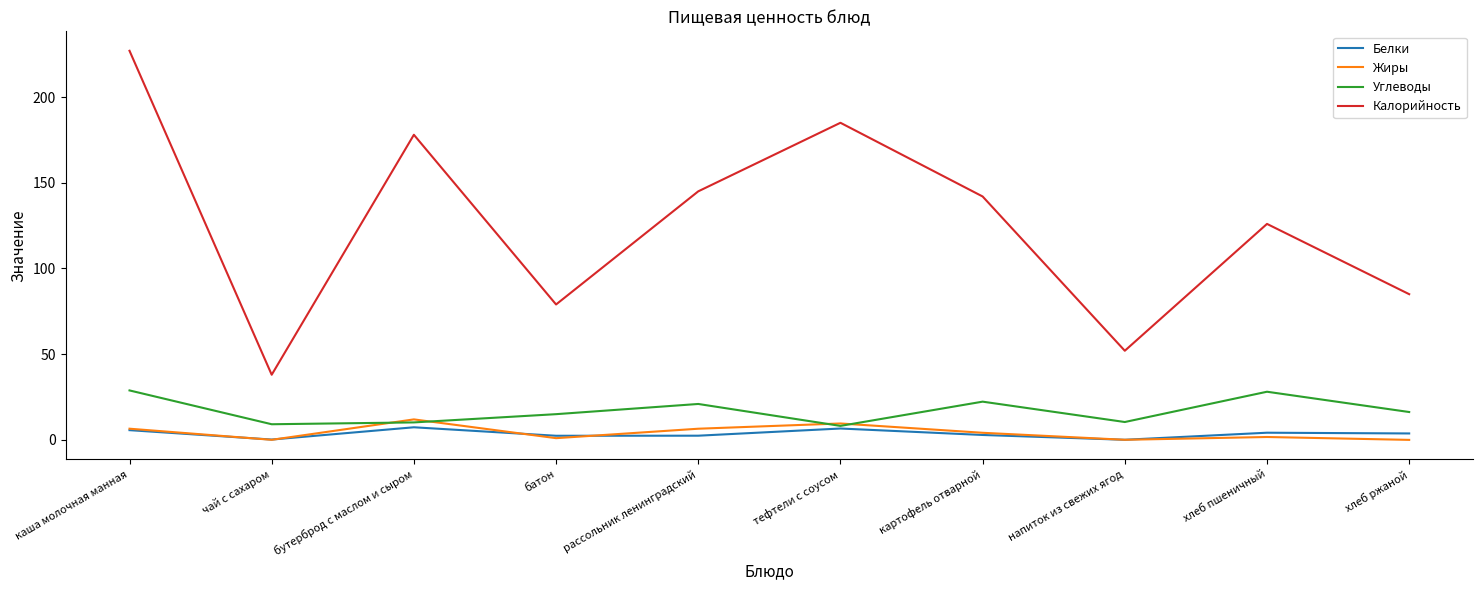

True or false: Калорийность and Жиры cross at least once.

False